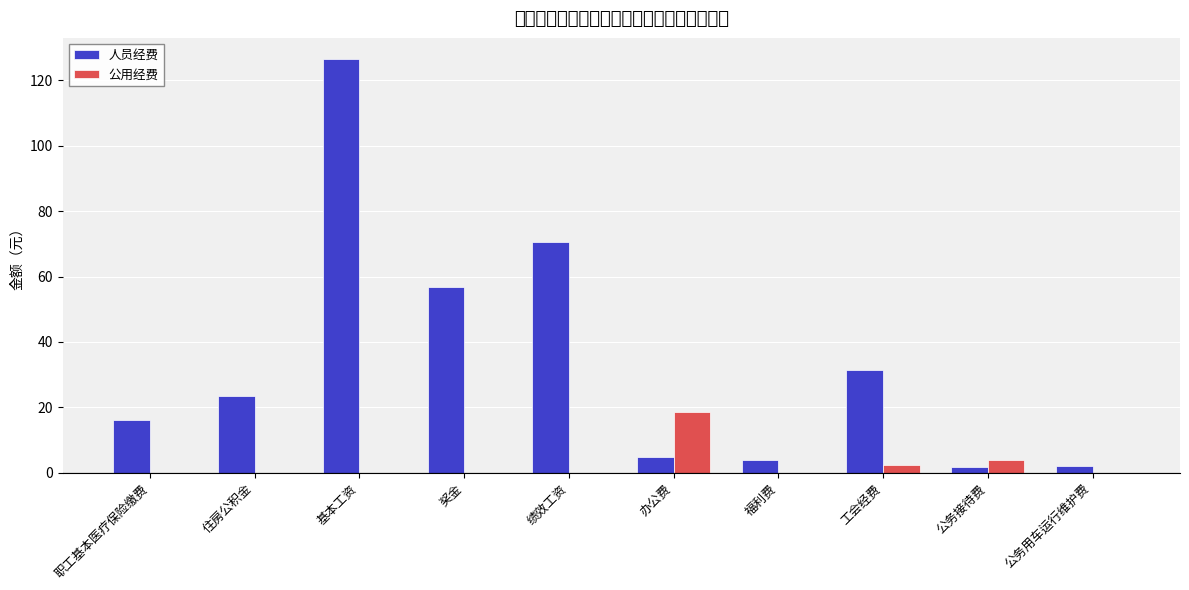

Which category has the highest value in the 公用经费 series?

办公费